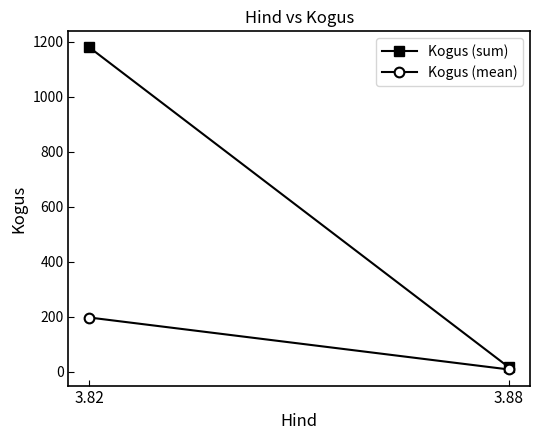

Where is Kogus (mean) nearest to the value 102?

3.88